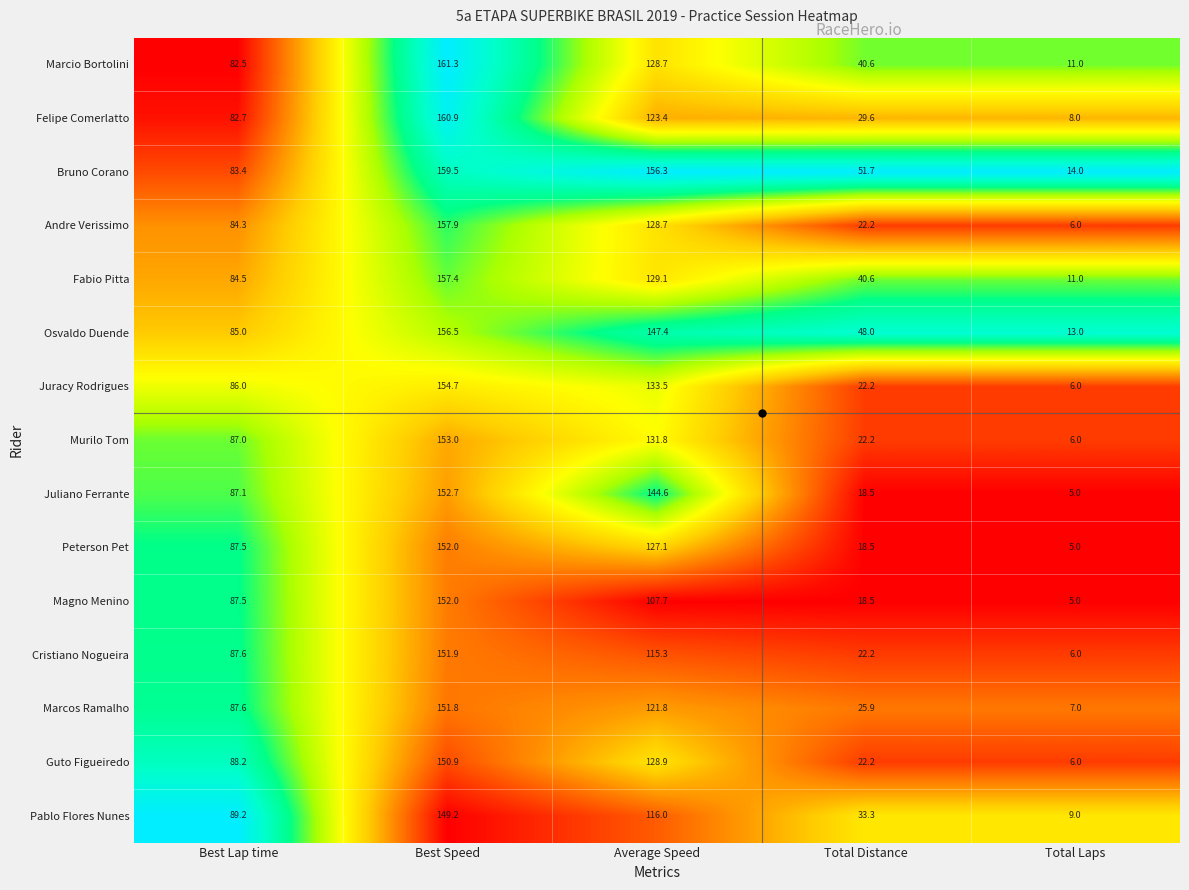

Between Best Speed and Total Distance, which series saw the biggest shift?

Andre Verissimo